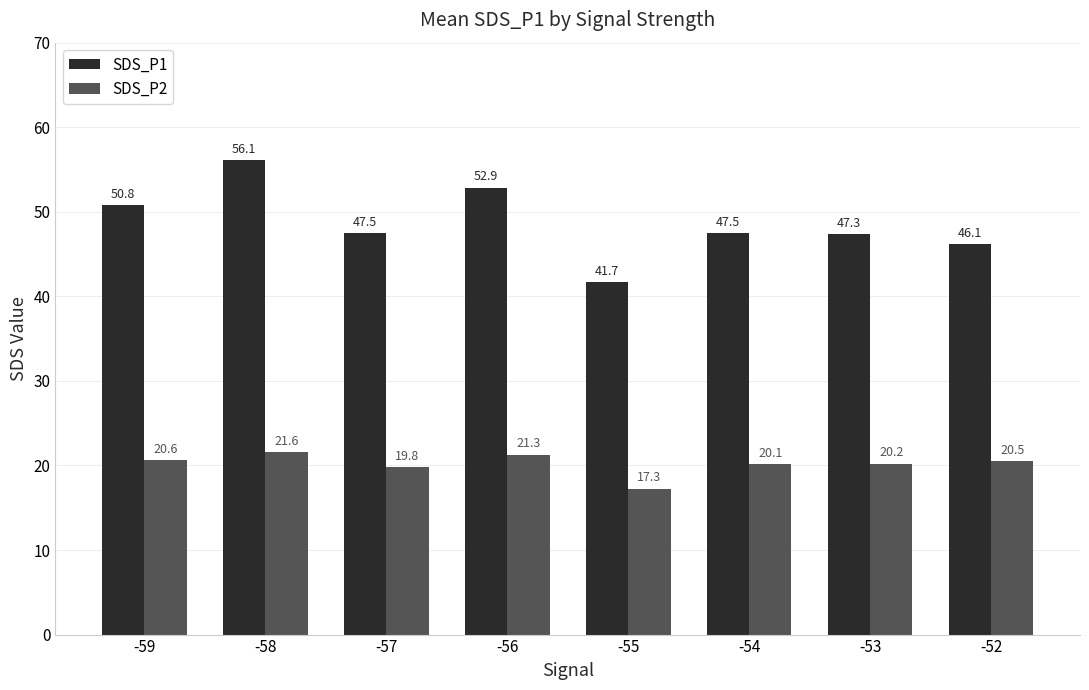

At which label is SDS_P2 closest to 19?

-57